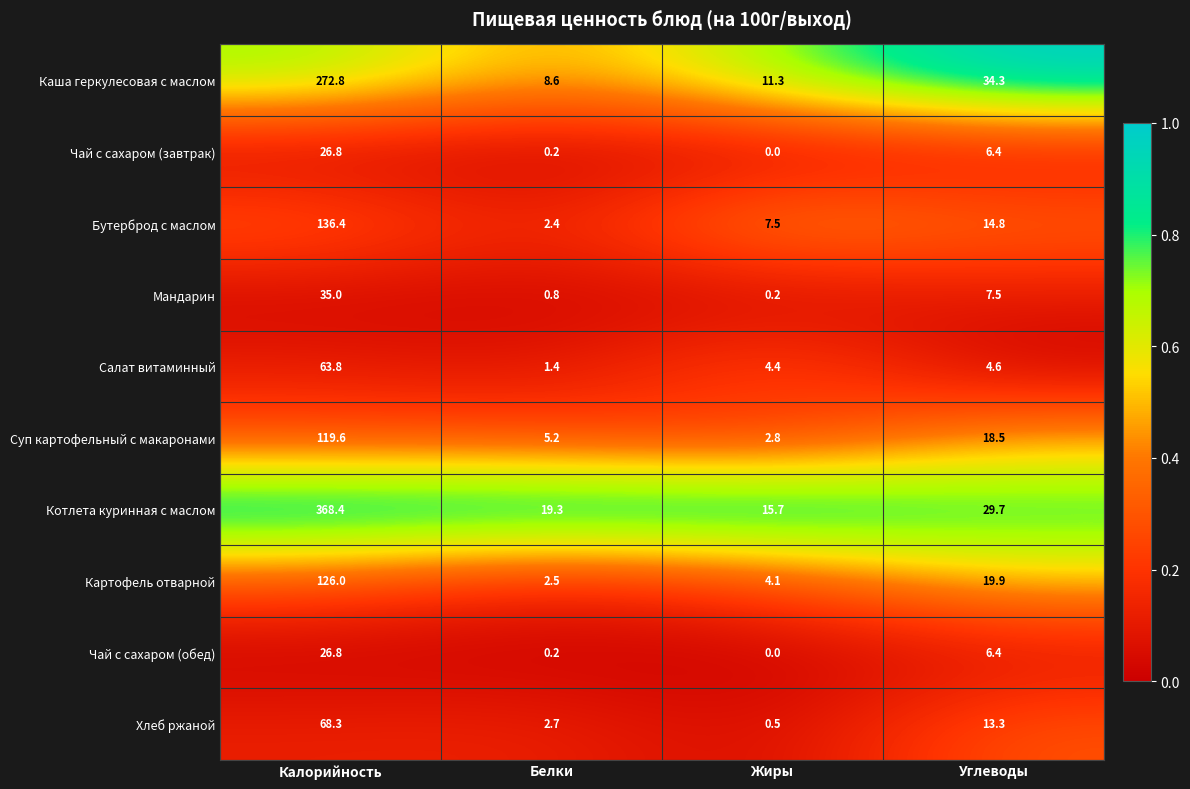

What is the average value of the Хлеб ржаной series?

21.2